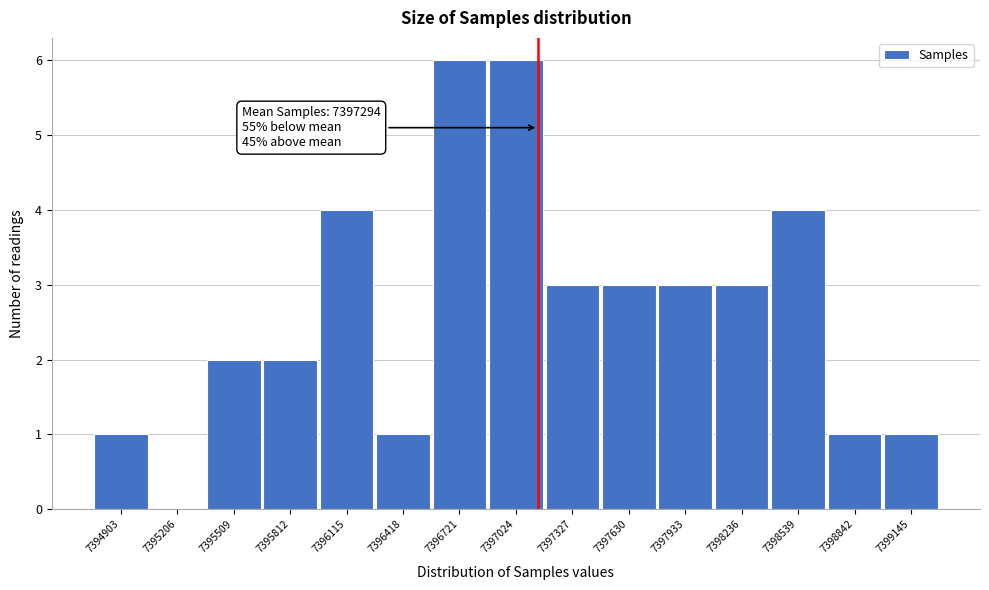

Reading right to left, what are all the values shown in this chart?

7399145=1	7398842=1	7398539=4	7398236=3	7397933=3	7397630=3	7397327=3	7397024=6	7396721=6	7396418=1	7396115=4	7395812=2	7395509=2	7395206=0	7394903=1